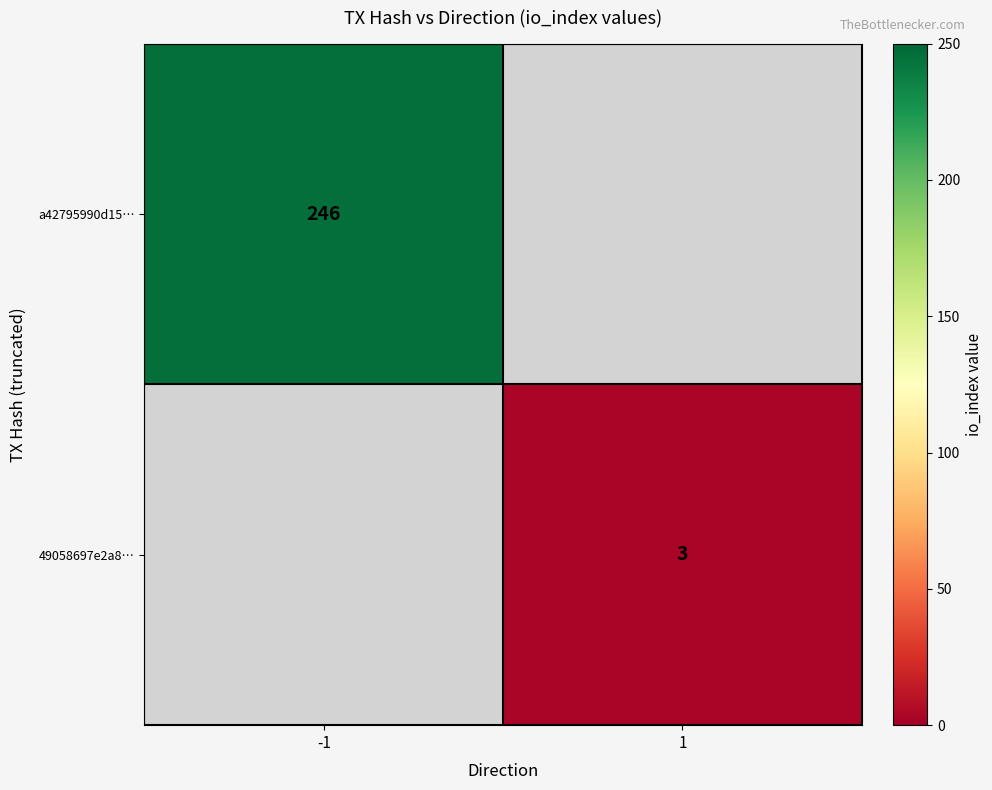

The 49058697e2a8… series shows 0.8 at 1. True or false?

False